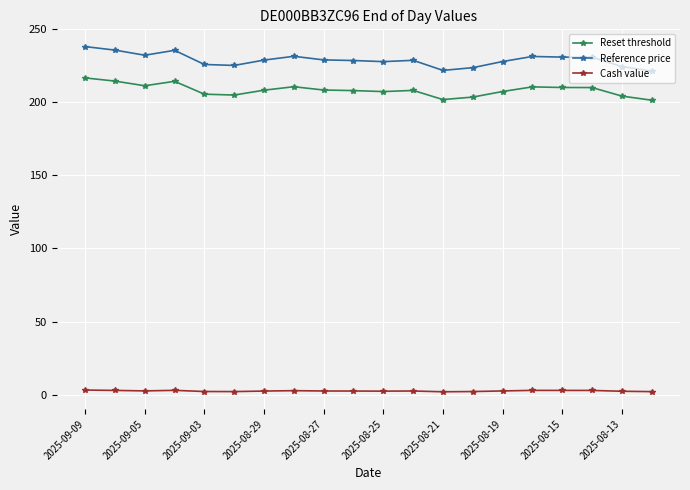

Is this an area chart (filled region under the line)?

No